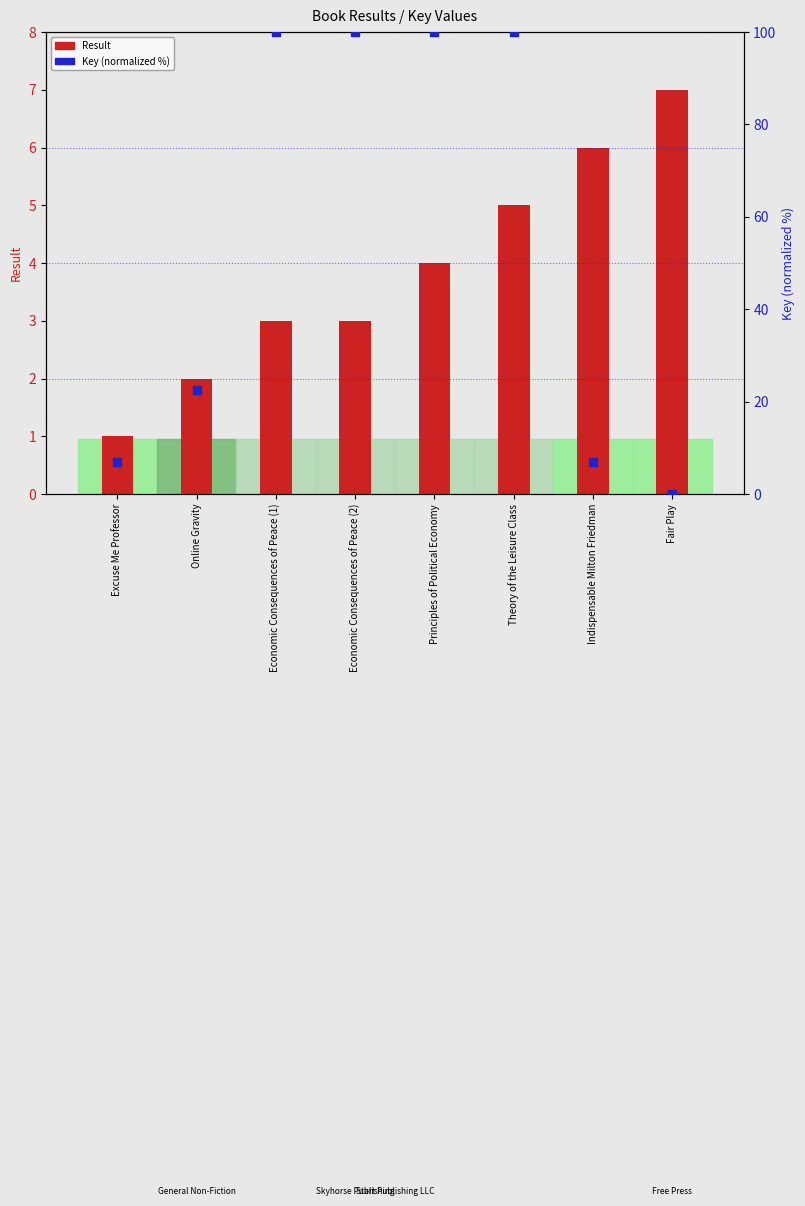

Which series has the largest total across all categories?

Key (normalized %)